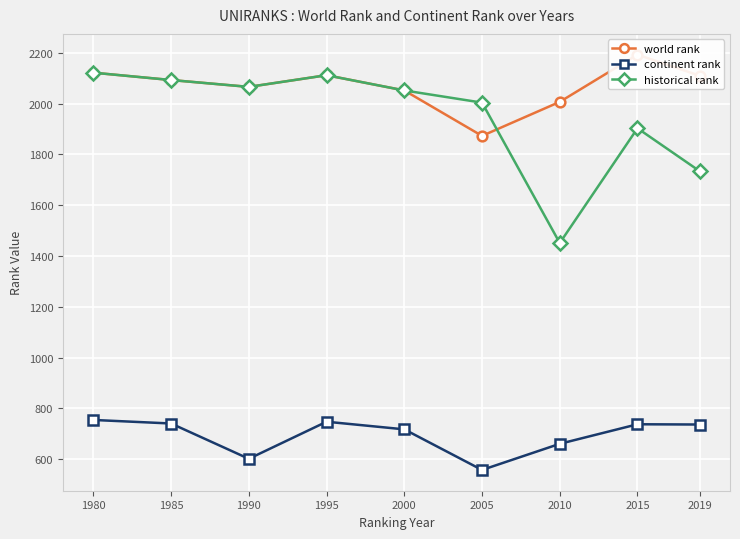

Is it true that continent rank equals 747 at 1995?

True